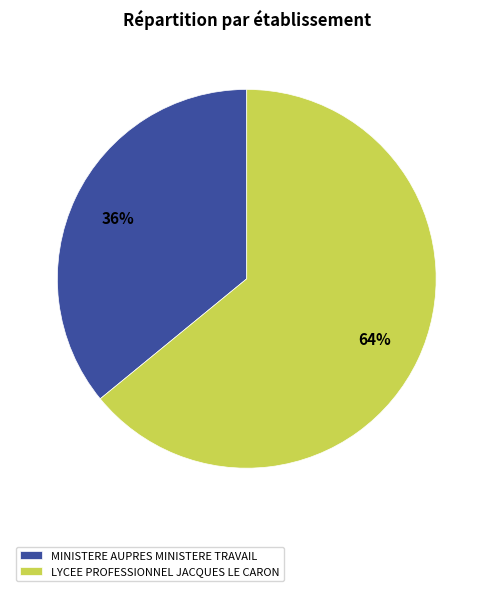

True or false: MINISTERE AUPRES MINISTERE TRAVAIL accounts for 36% of the total.

True